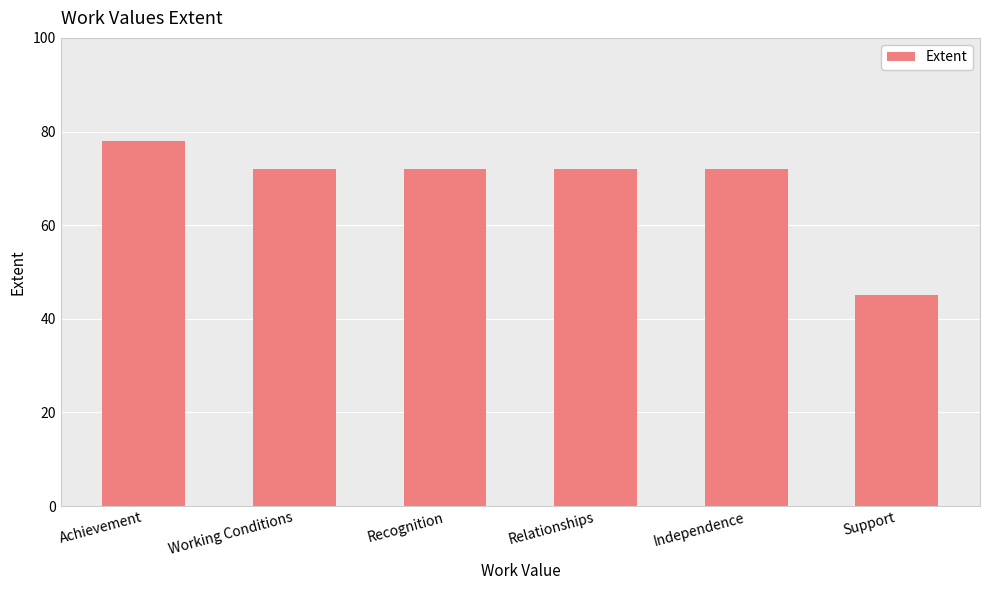

What is the sum of all values?

411